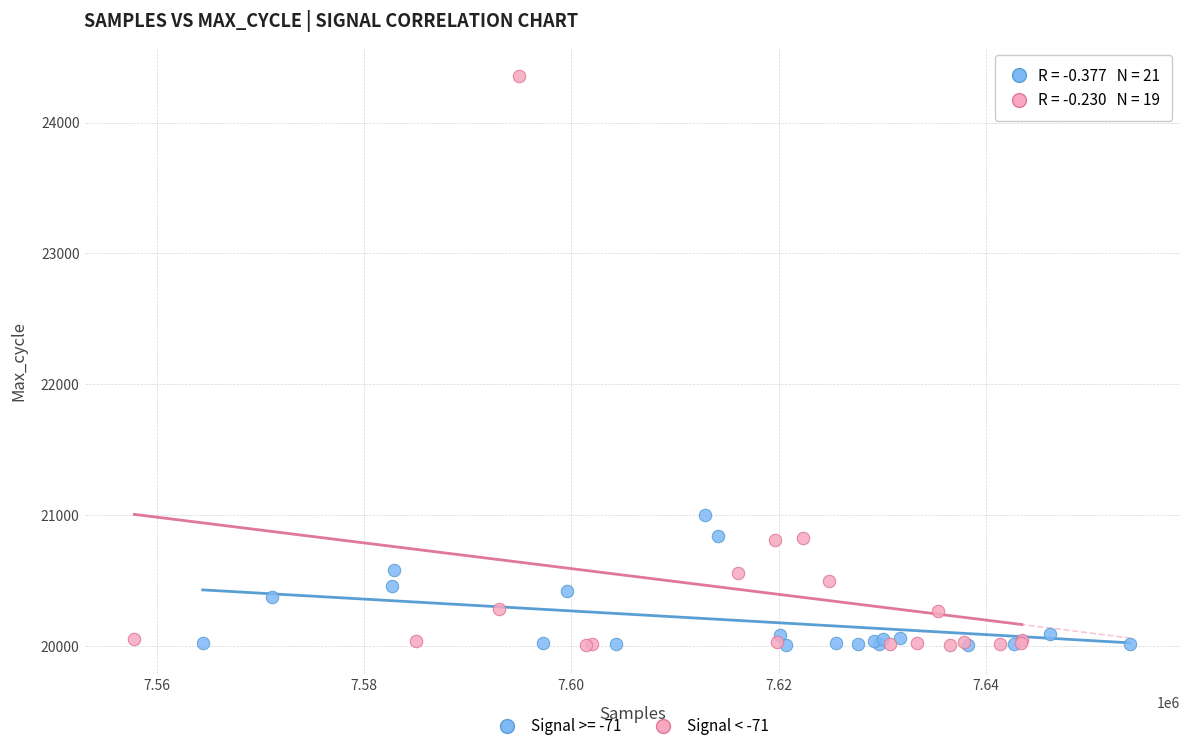

Which series contains the highest Y value?

Signal < -71